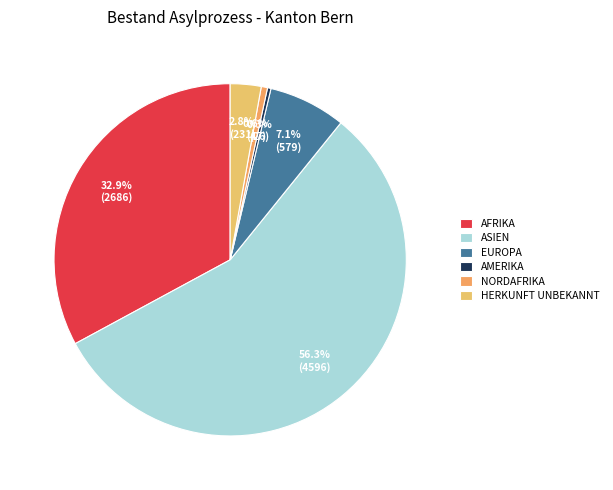

What is the majority slice?

ASIEN